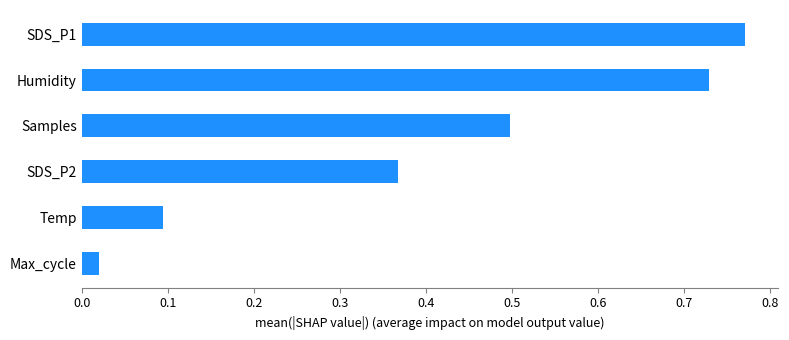

At which label is the value closest to 0?

Max_cycle